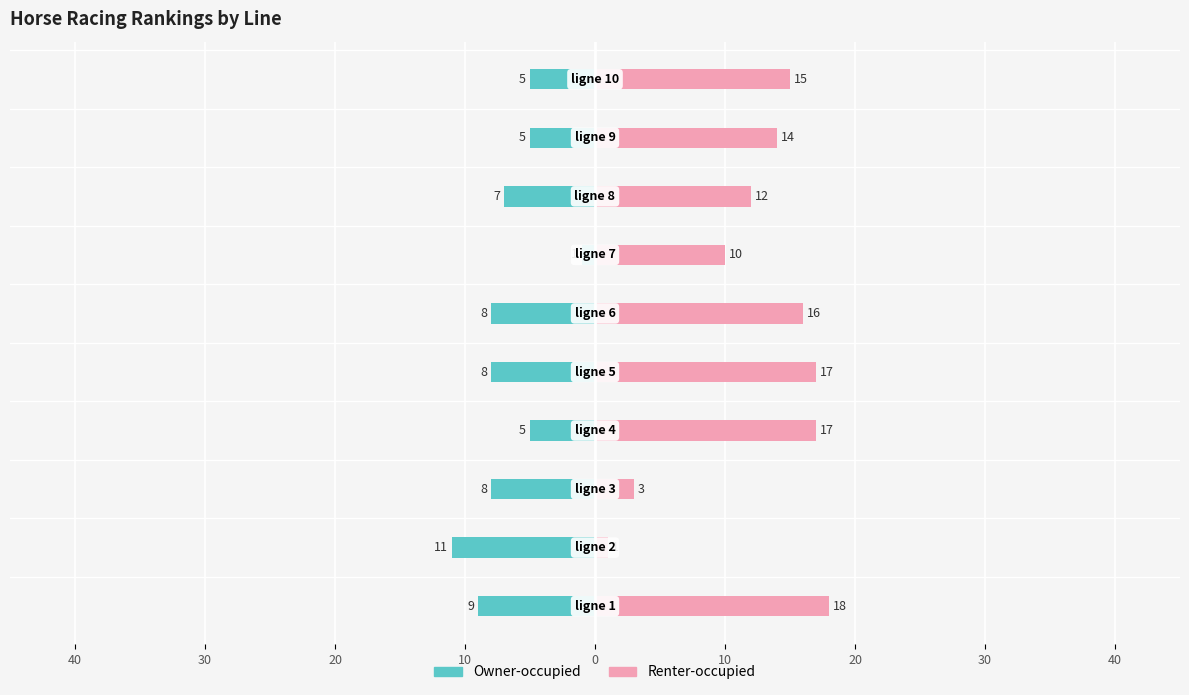

Between 10 and 9, which is larger?

9